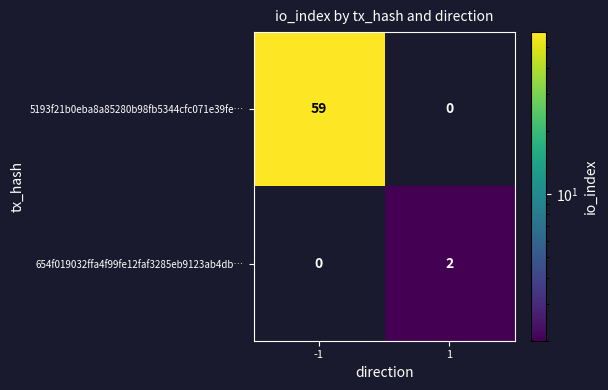

What is the sum of the 5193f21b0eba8a85280b98fb5344cfc071e39fe… values at 1 and -1?

59